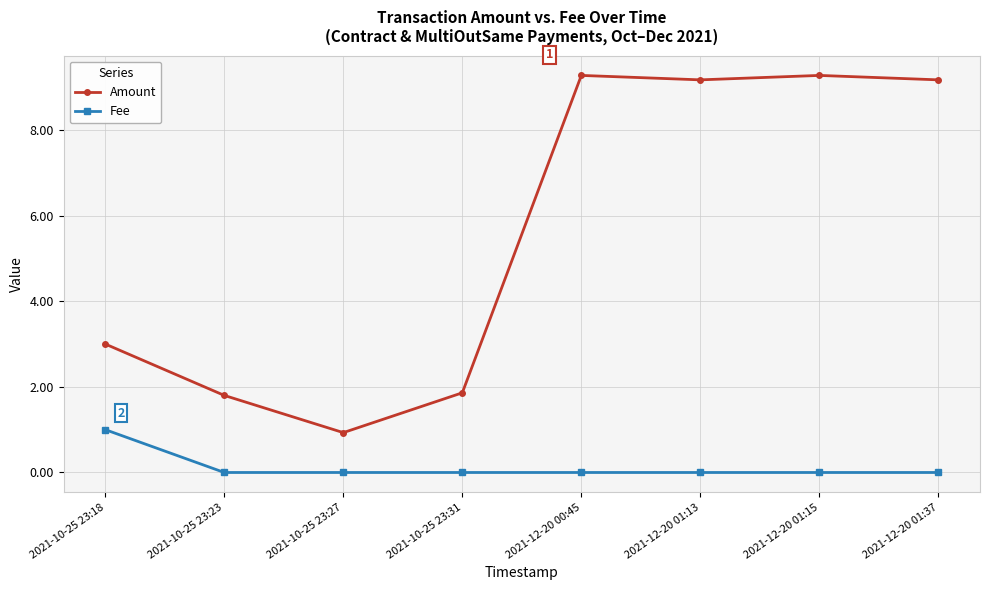

Where is the first local maximum for Amount?

2021-12-20 00:45